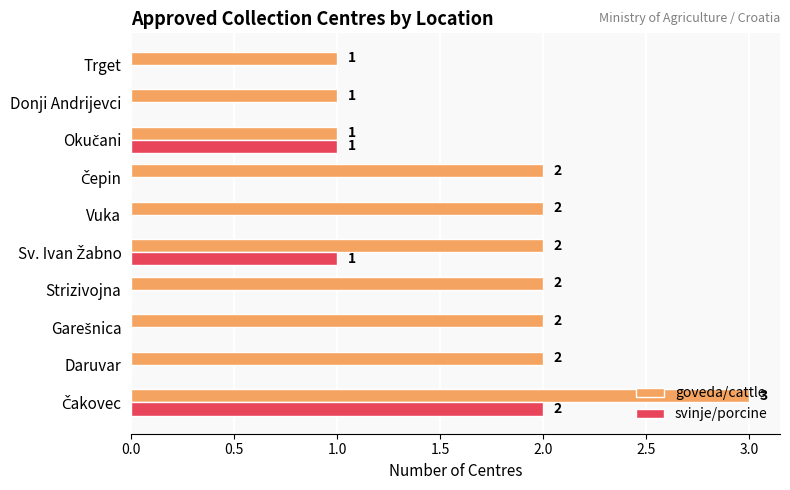

The svinje/porcine series shows 0 at Daruvar. True or false?

True